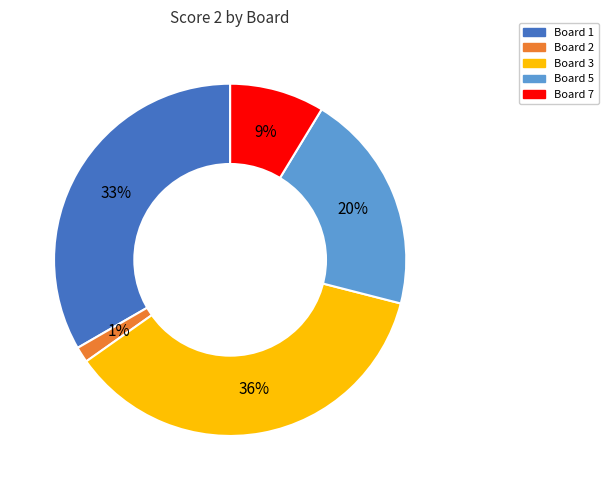

Is there any slice that represents more than half of the pie?

No